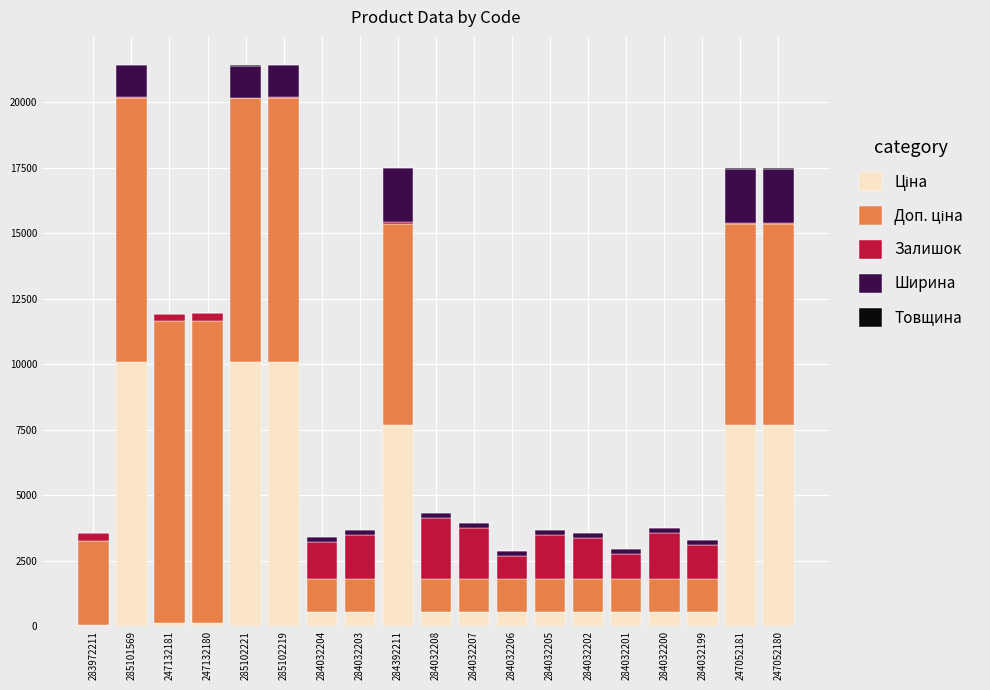

How many data points does each series have?

19